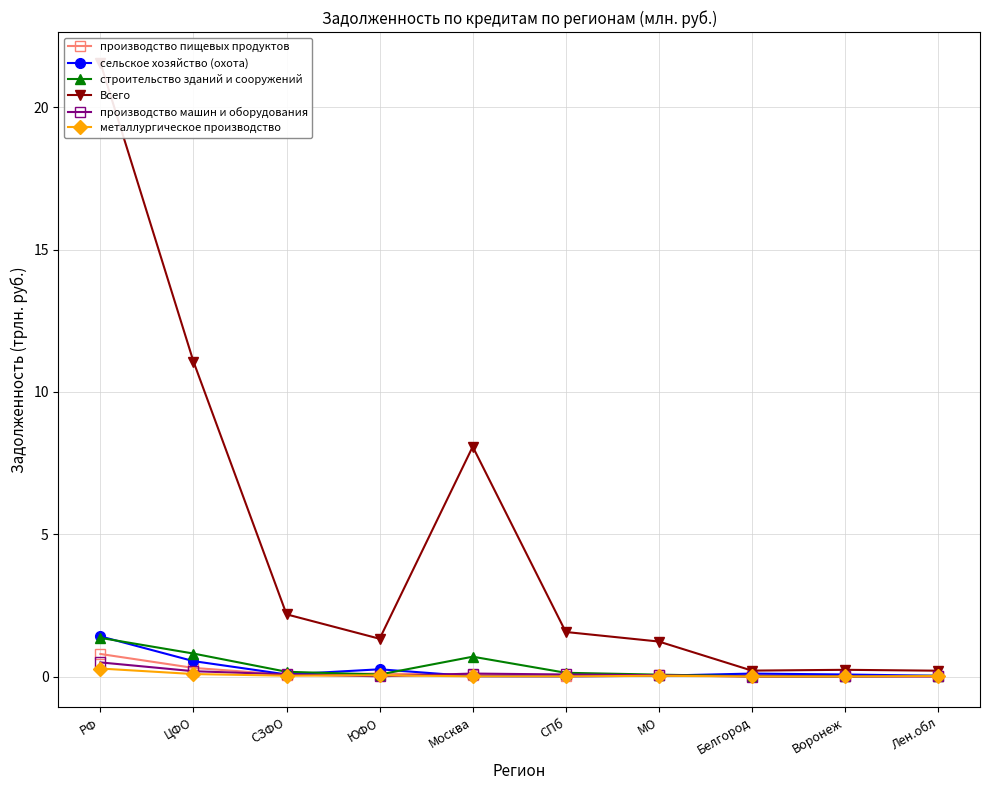

What is the total value across all series at РФ?

25.9